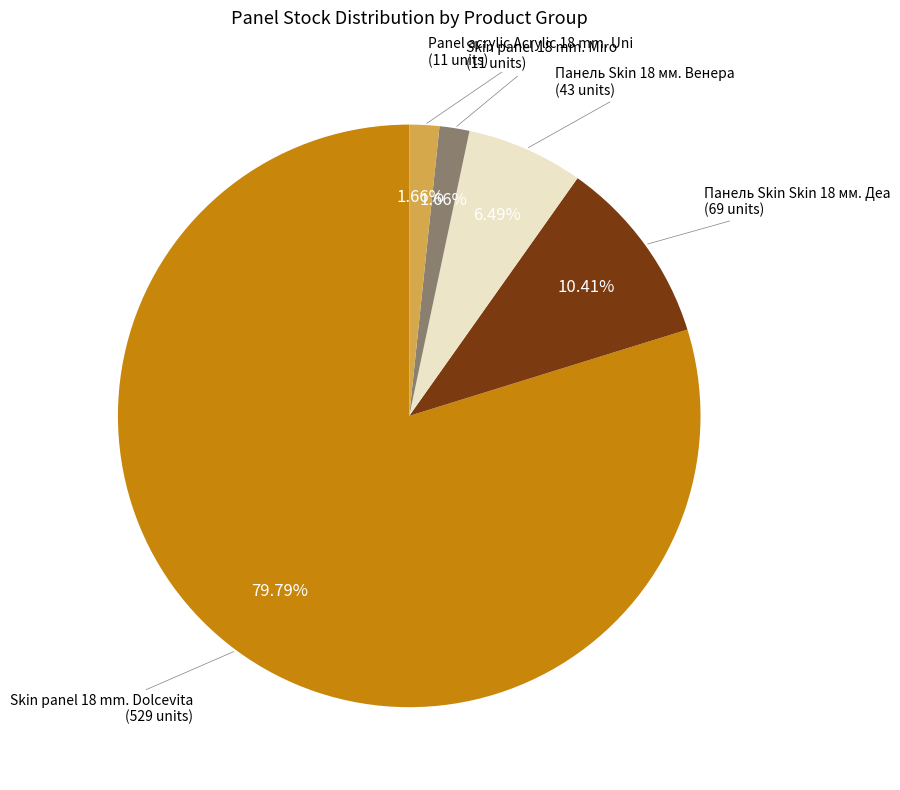

To the nearest percent, what is the difference between the largest and smallest slice percentages?

78%